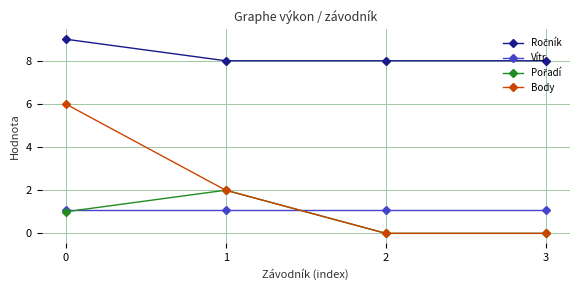

What is the greatest value displayed?

9.0